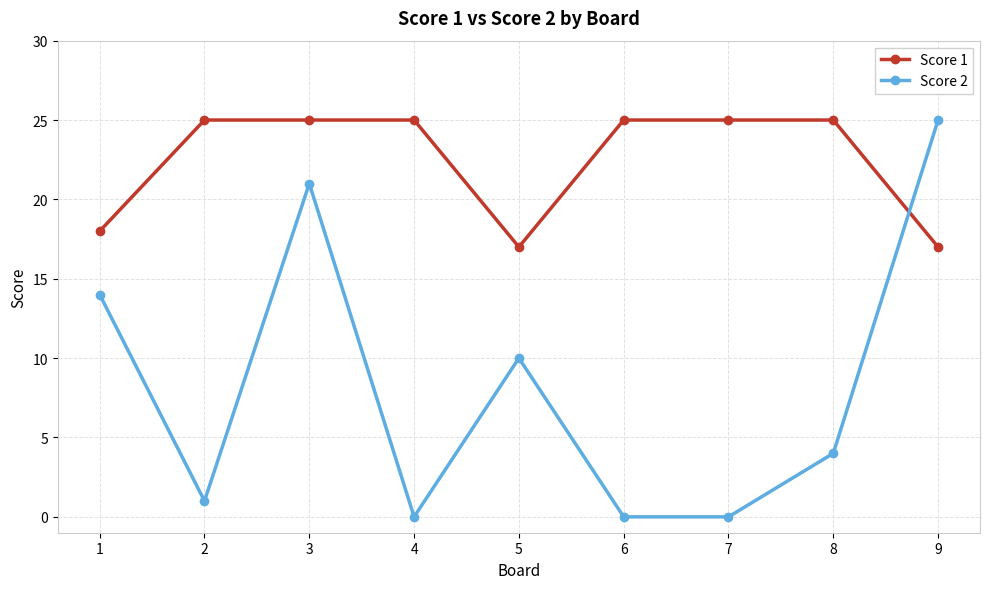

How many data points does each series have?

9